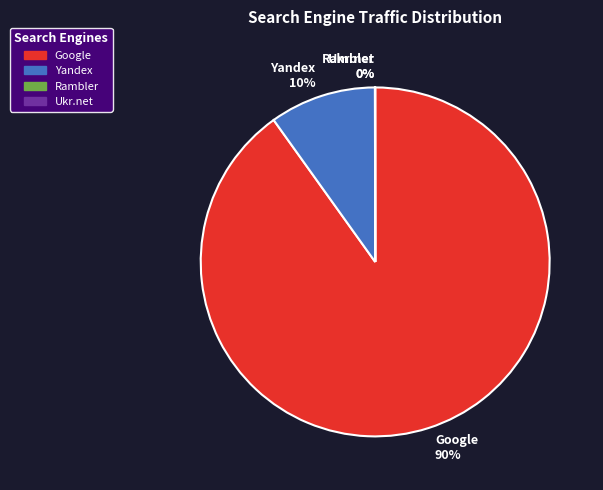

True or false: Google 90% accounts for 90% of the total.

True